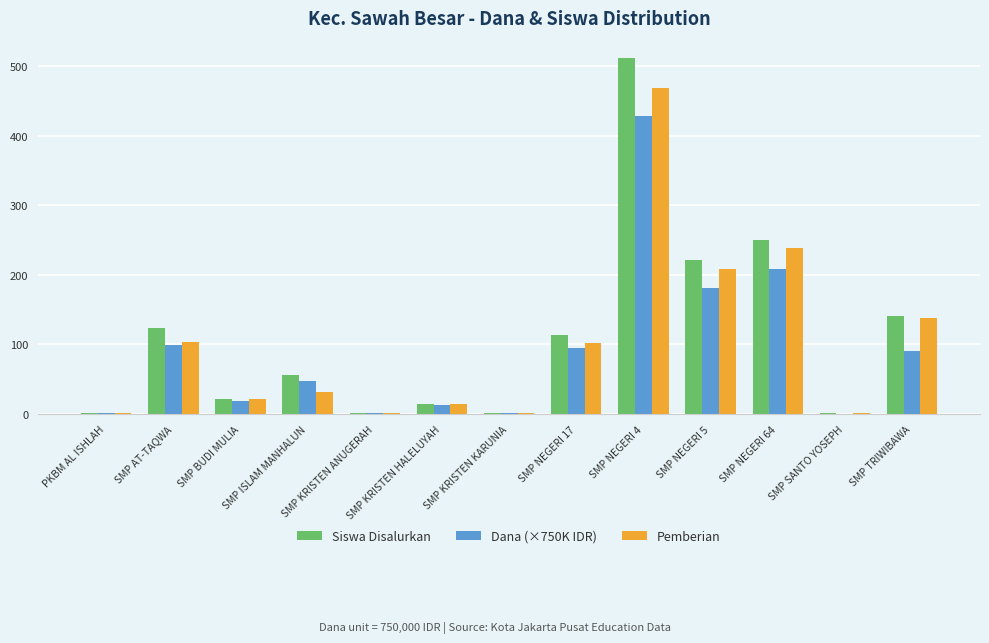

Is it true that Dana (×750K IDR) equals 18.0 at SMP BUDI MULIA?

True